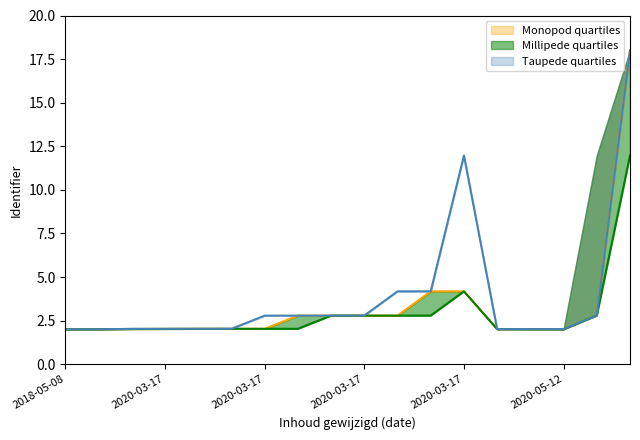

List the series in order of their peak value, highest first.

Taupede quartiles lower, Monopod quartiles lower, Millipede quartiles lower